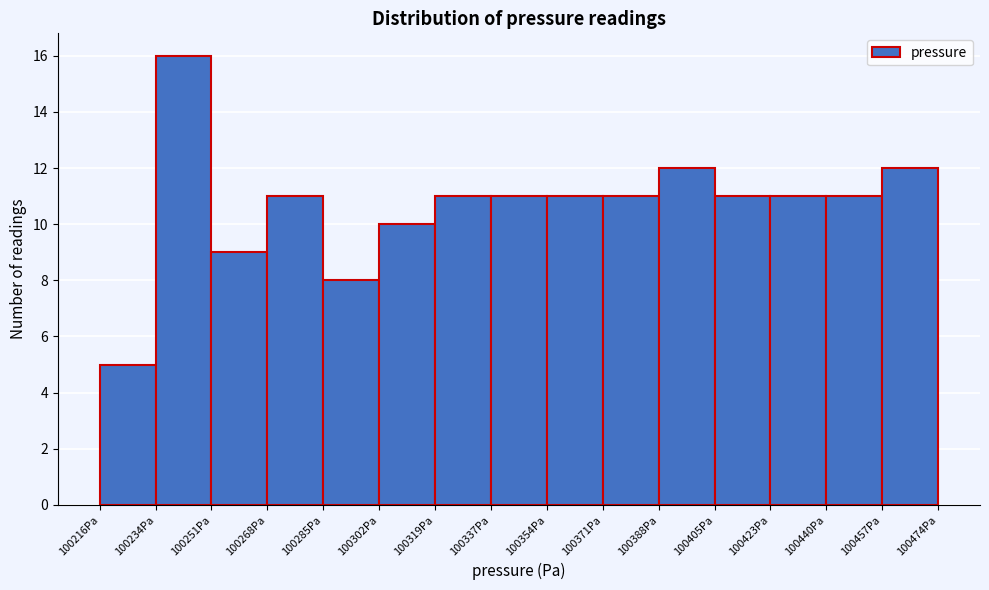

Reading left to right, transcribe this chart: for each bar, give the range it covers on the x-axis and its height. Neither the bar edges nor the heights are printed on the chart, so give them approximately, as read against the axes.

100216 to 100234: 5
100234 to 100250: 16
100250 to 100268: 9
100268 to 100286: 11
100286 to 100302: 8
100302 to 100320: 10
100320 to 100336: 11
100336 to 100354: 11
100354 to 100372: 11
100372 to 100388: 11
100388 to 100406: 12
100406 to 100422: 11
100422 to 100440: 11
100440 to 100456: 11
100456 to 100474: 12